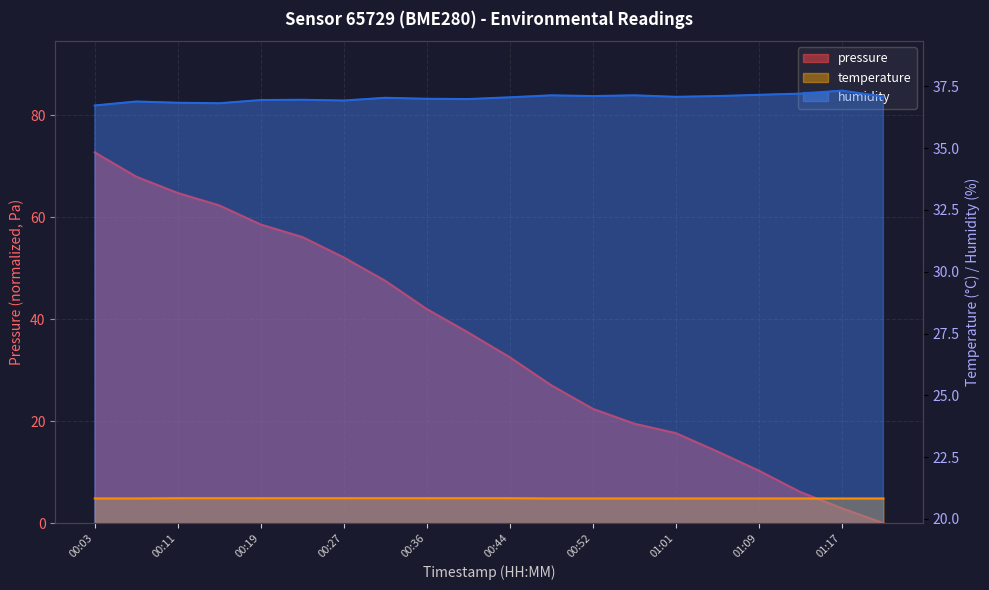

True or false: temperature has a value of 20.8 at 00:48.

True